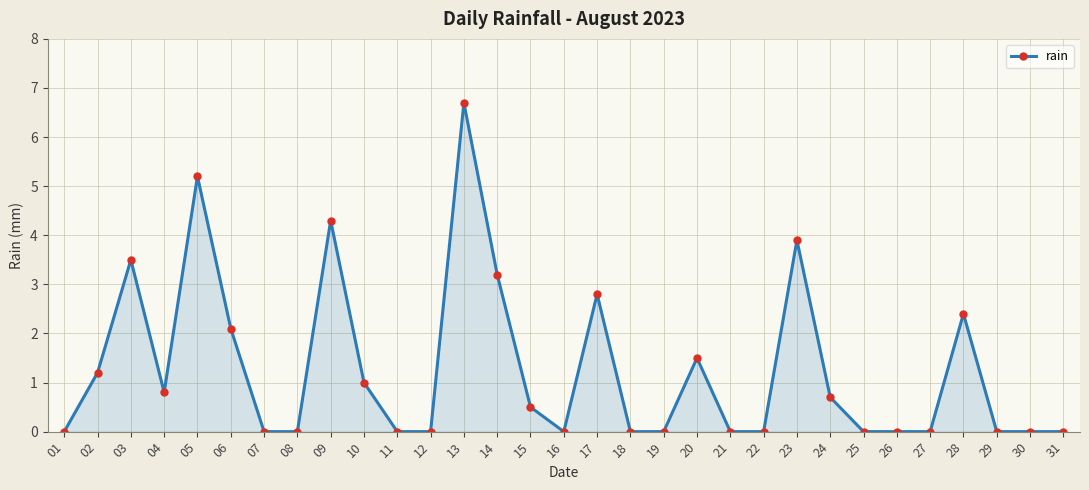

How many categories are shown in the chart?

31